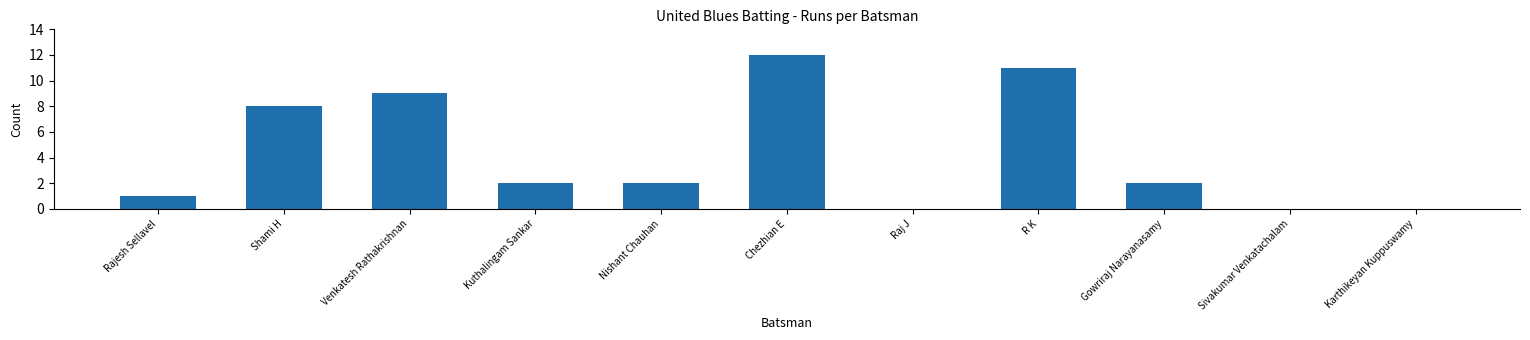

Where does the data first go above 2?

Shami H